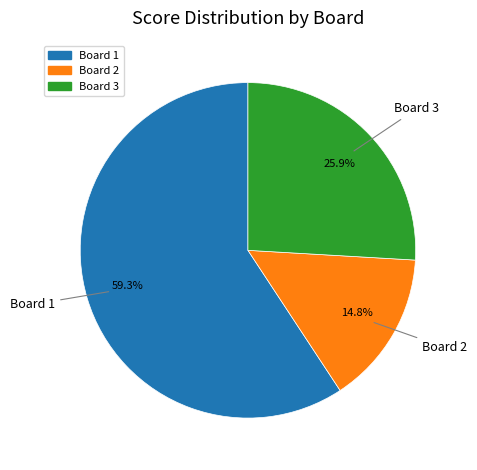

Approximately how many times larger is the value at Board 1 compared to Board 2?

4.0